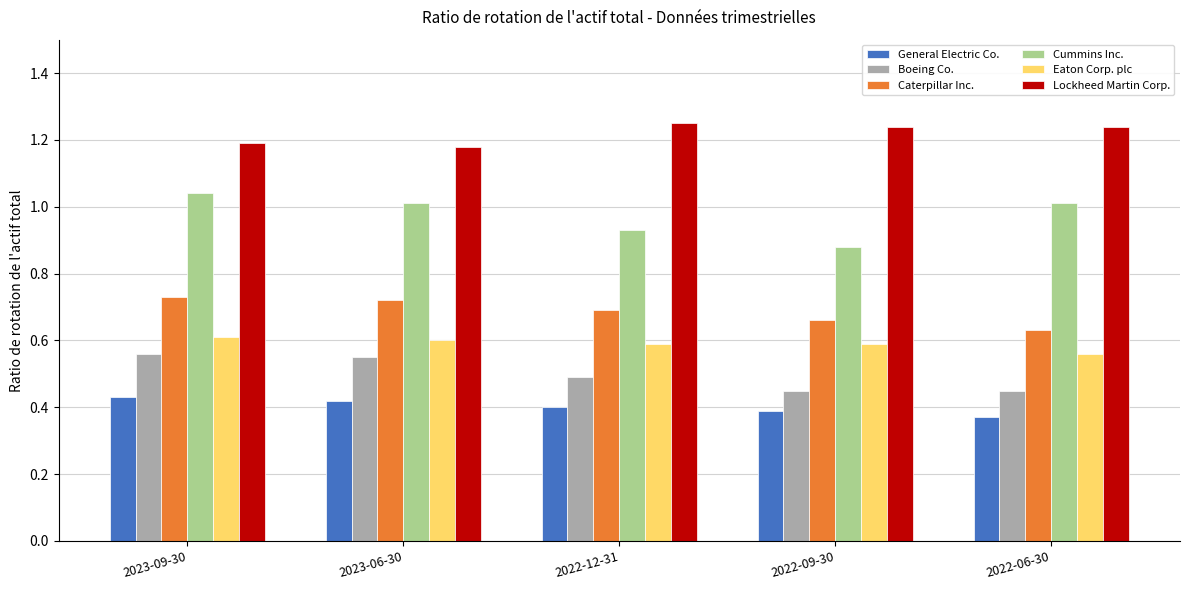

Which category has the highest value in the Cummins Inc. series?

2023-09-30